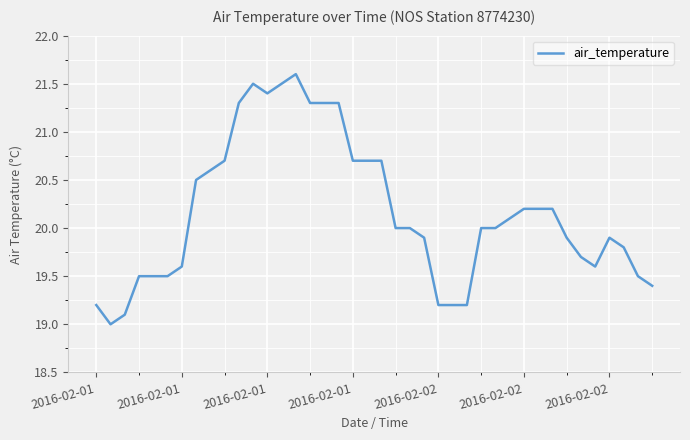

What is the difference between the maximum and second lowest values?

2.5